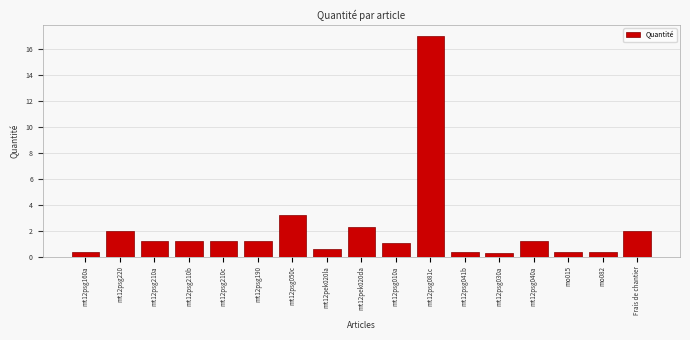

Reading left to right, what are all the values shown in this chart?

0.4	2.0	1.2	1.2	1.2	1.2	3.2	0.6	2.3	1.1	17.0	0.4	0.3	1.2	0.4	0.4	2.0